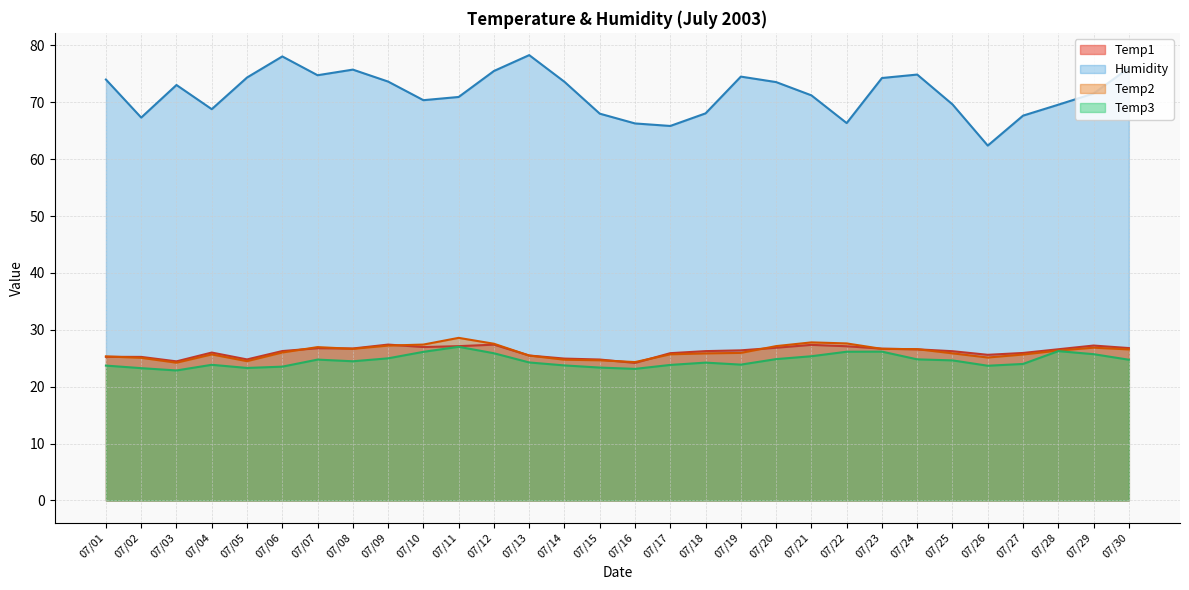

What is the value of the Humidity point at the 3rd from the left?

73.0